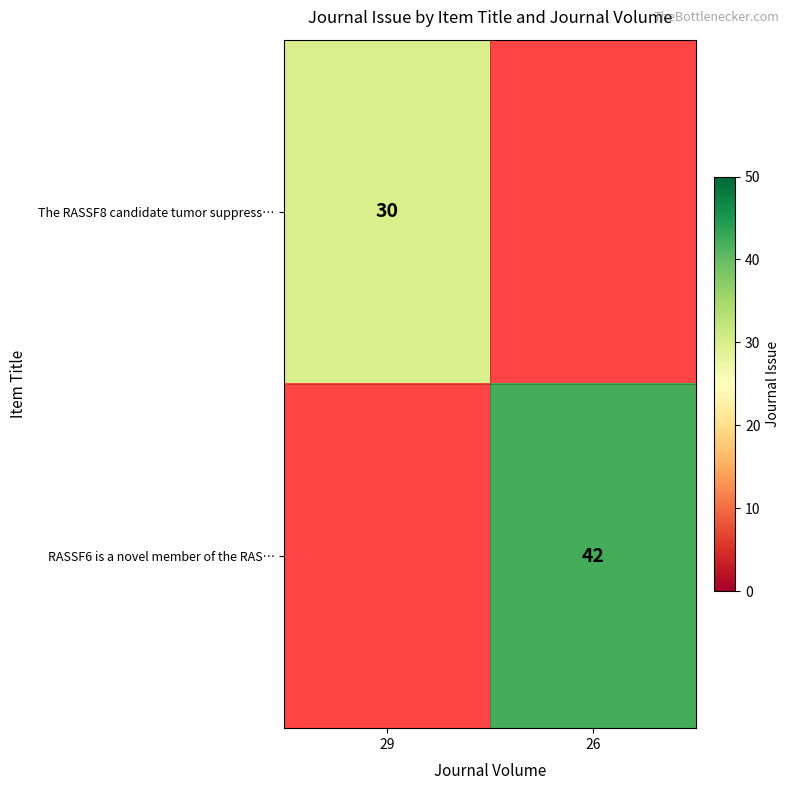

The RASSF6 is a novel member of the RAS… series shows 17.3 at 26. True or false?

False